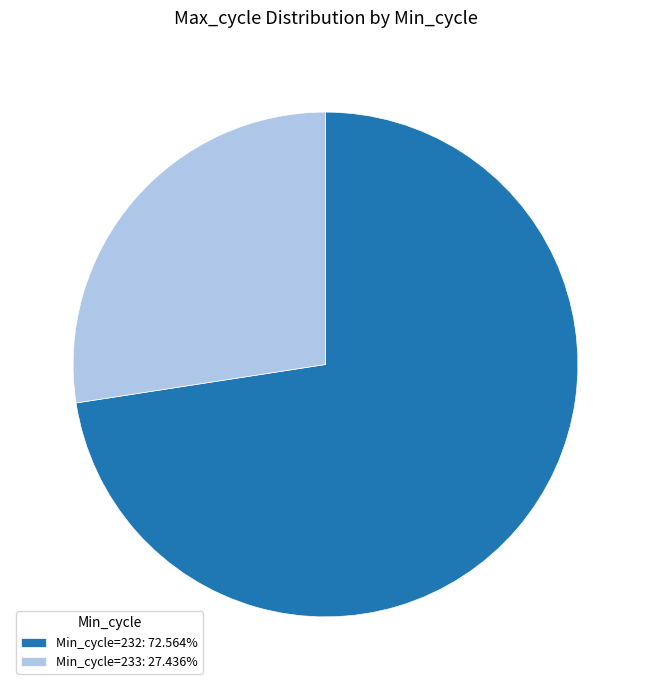

Do Min_cycle=232: 72.564% and Min_cycle=233: 27.436% together represent more than half of the pie?

Yes